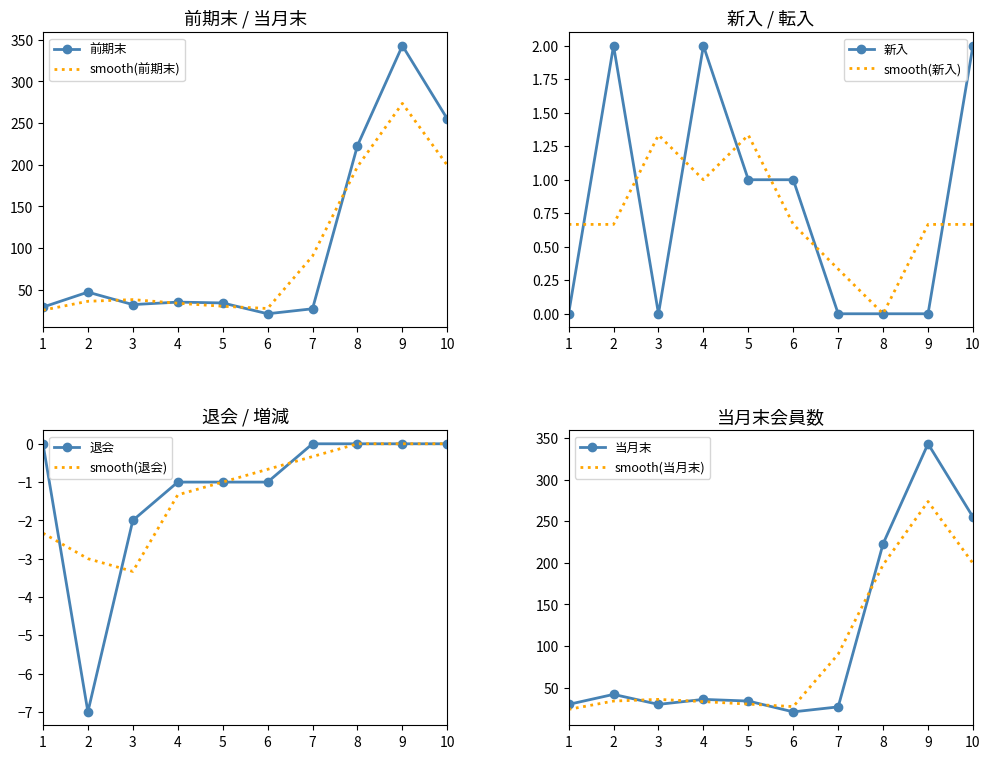

True or false: 前期末 and 新入 cross at least once.

False